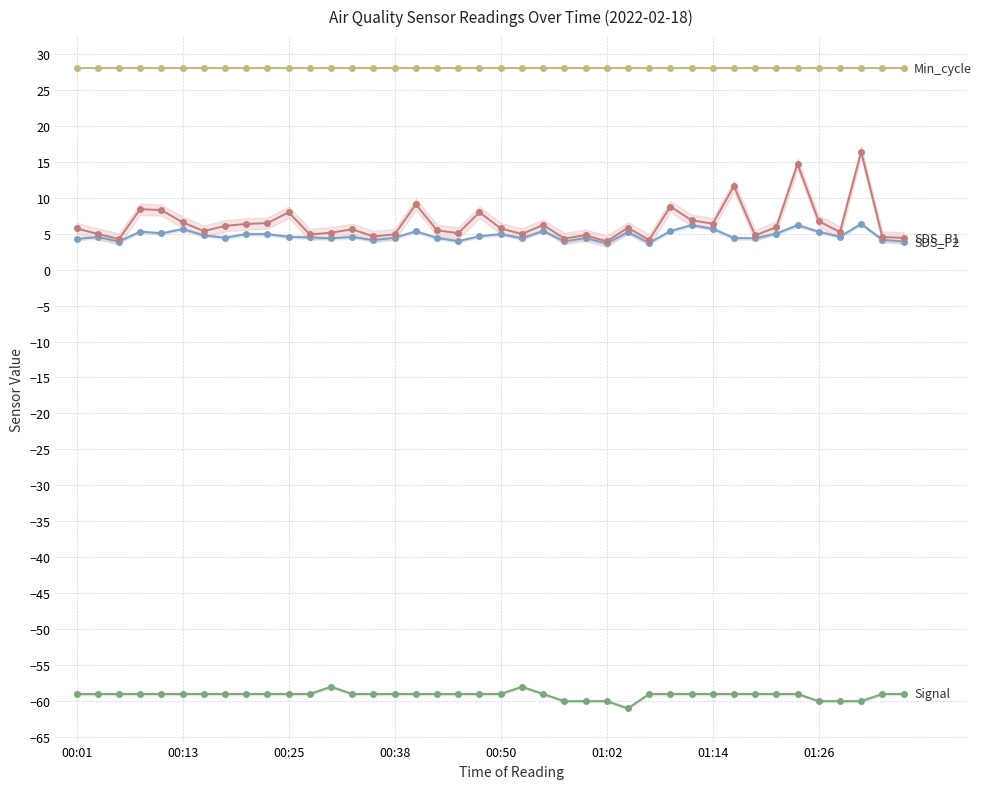

How many series are shown in this chart?

4